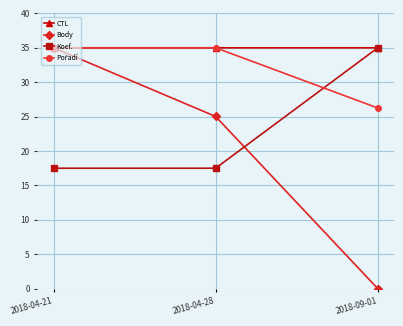

The CTL series shows 35.0 at 2018-04-21. True or false?

True